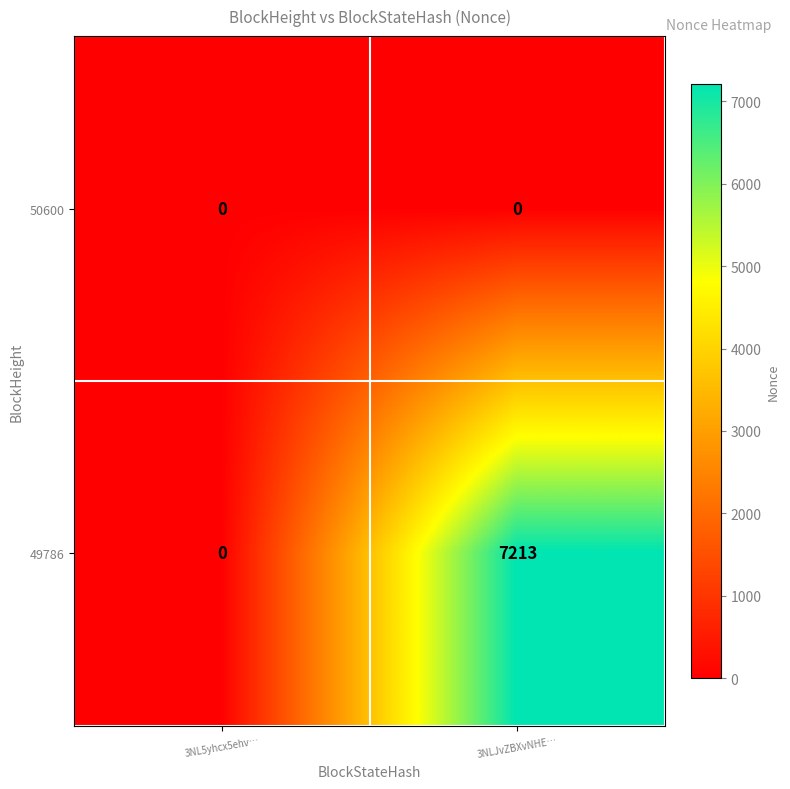

What is the sum of the 49786 values at 3NL5yhcx5ehv… and 3NLJvZBXvNHE…?

7213